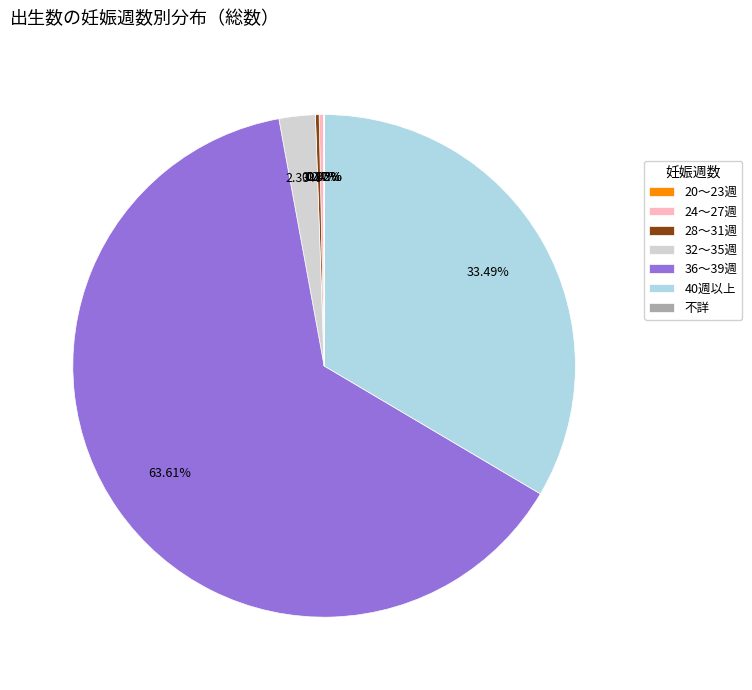

Combined, do 32～35週 and 36～39週 account for over 50%?

Yes